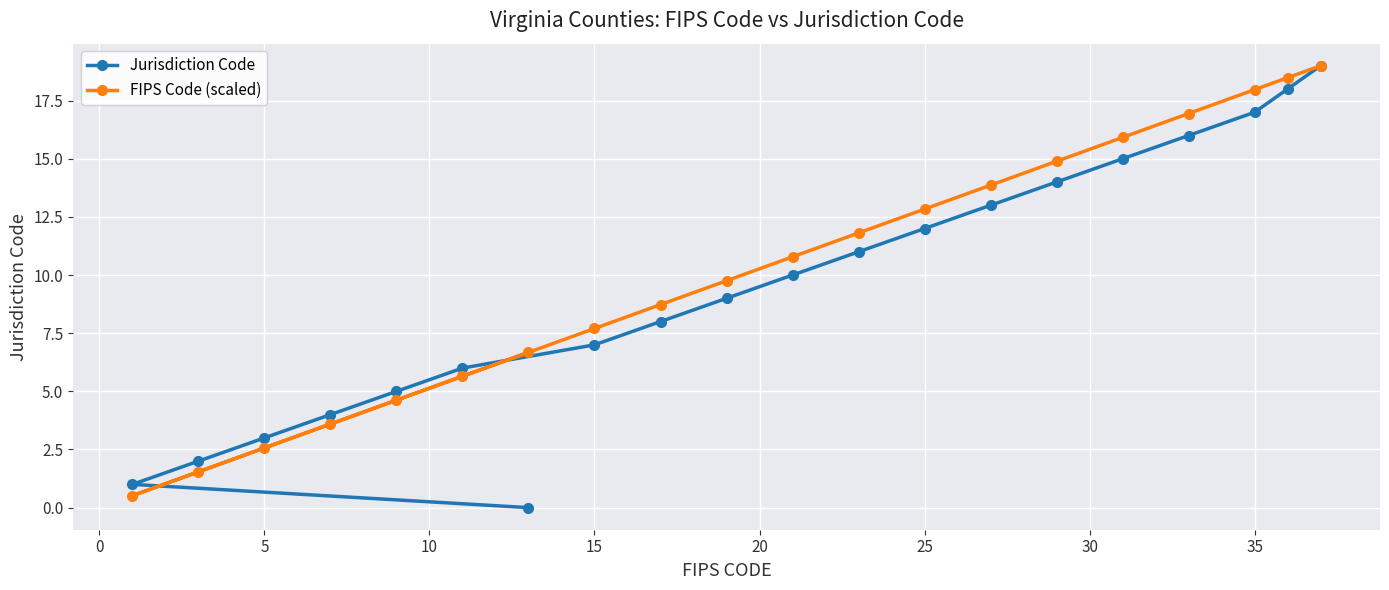

How many lines are shown in the chart?

2